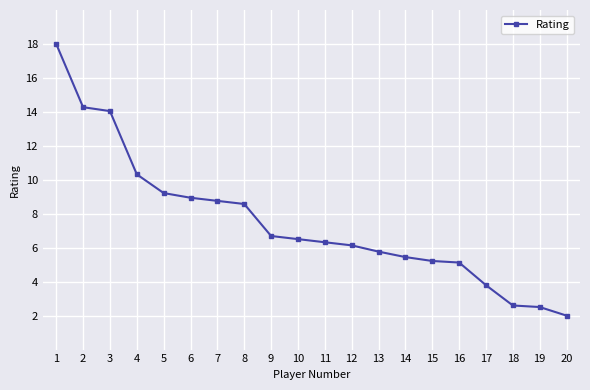

At which label is the value closest to 10?

4